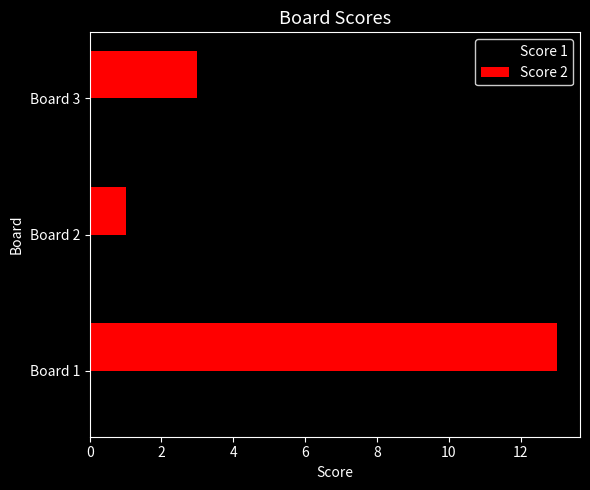

Which series changed the most between Board 1 and Board 3?

Score 2